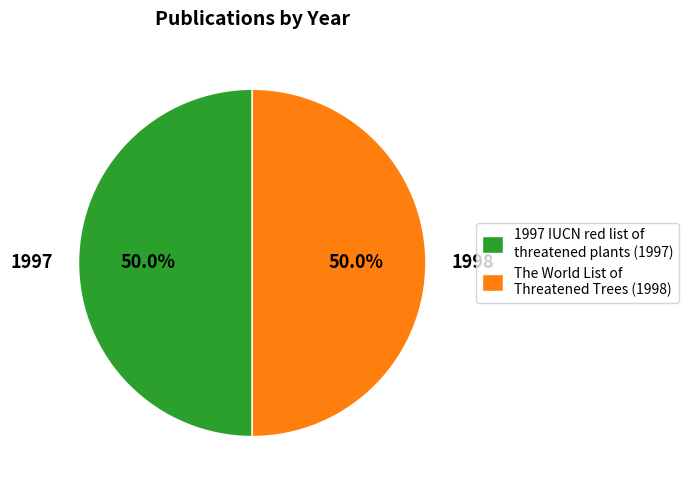

Approximately how many times larger is the value at 1997 IUCN red list of threatened plants compared to The World List of Threatened Trees?

1.0